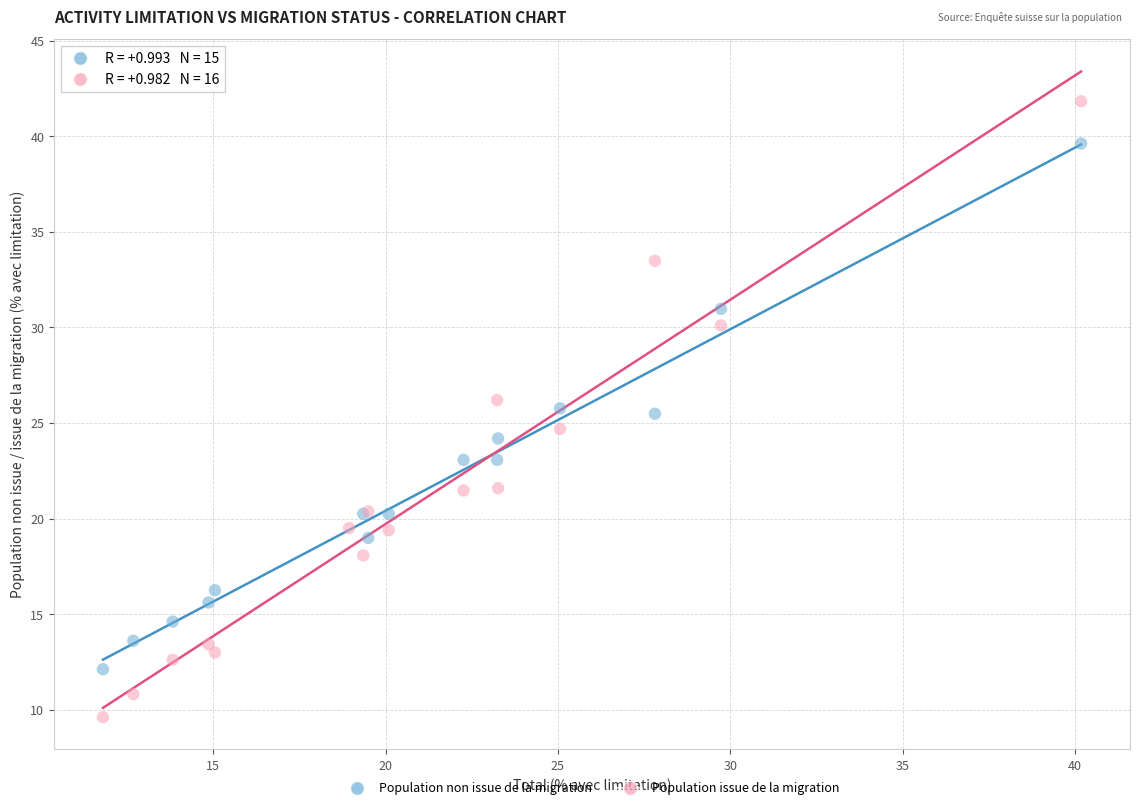

Which series contains the highest Y value?

Population issue de la migration